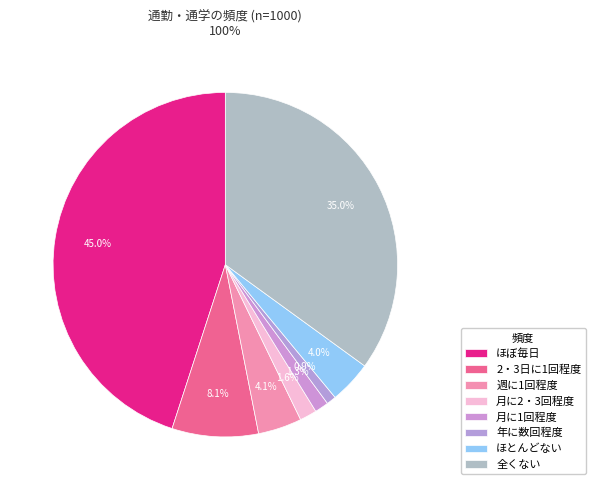

Between 月に1回程度 and 週に1回程度, which is larger?

週に1回程度